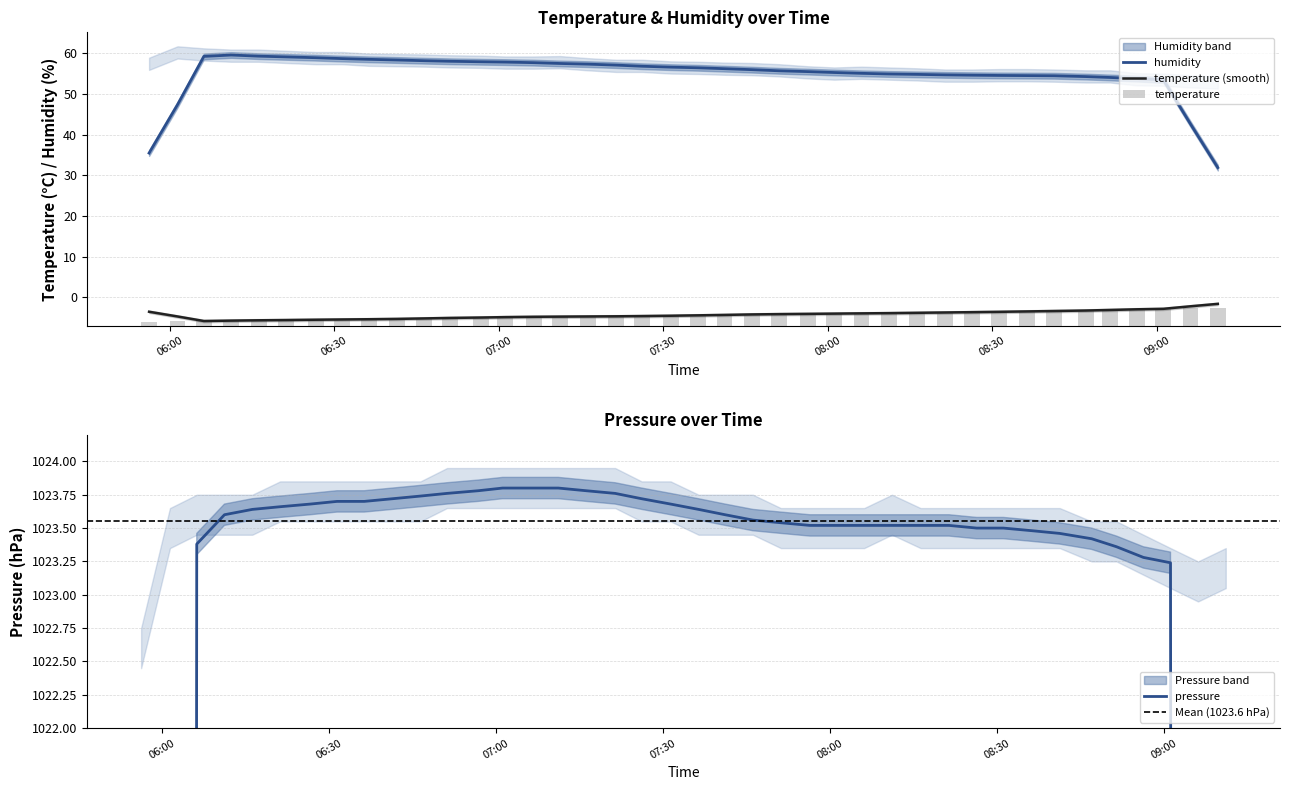

What is the sum of the pressure values at 2023-02-23T06:01:22 and 2023-02-23T08:36:24?

2047.0